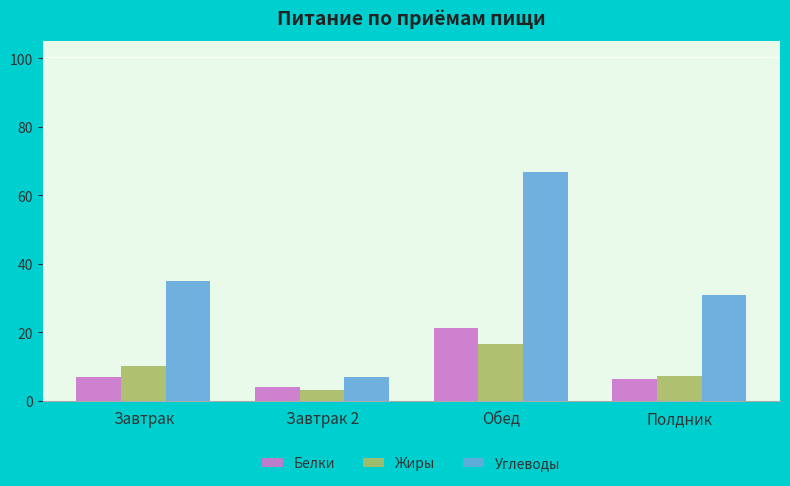

Count the number of categories in the chart.

4